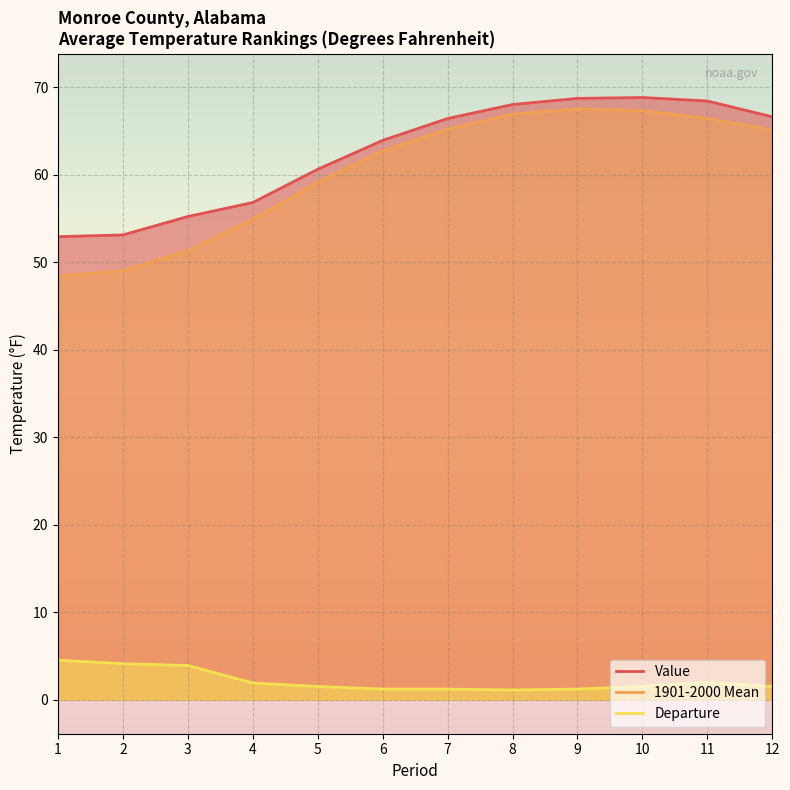

What is the total value across all series at 9?

137.4